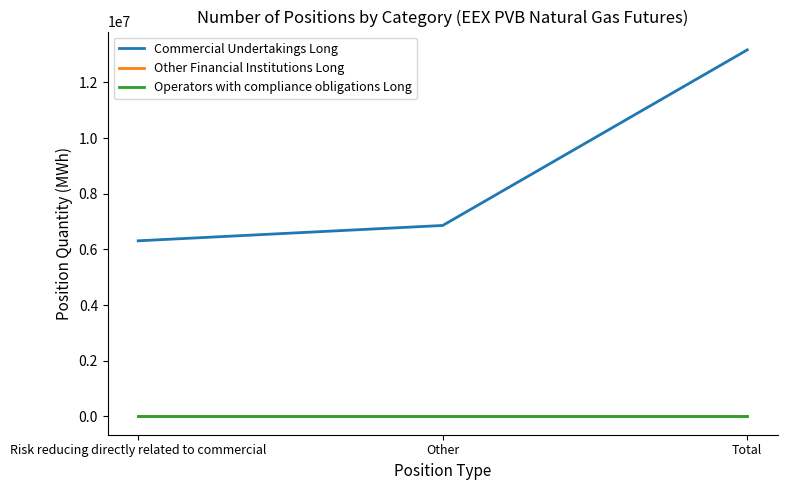

At which label is Commercial Undertakings Long closest to 9738605?

Other